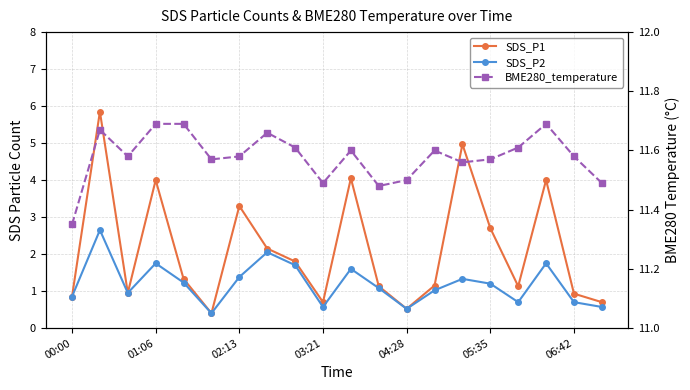

List the labels in order of BME280_temperature value, smallest first.

00:00, 11, 9, 19, 12, 14, 05:35, 15, 02:13, 06:42, 18, 10, 13, 8, 16, 7, 01:06, 03:21, 04:28, 17